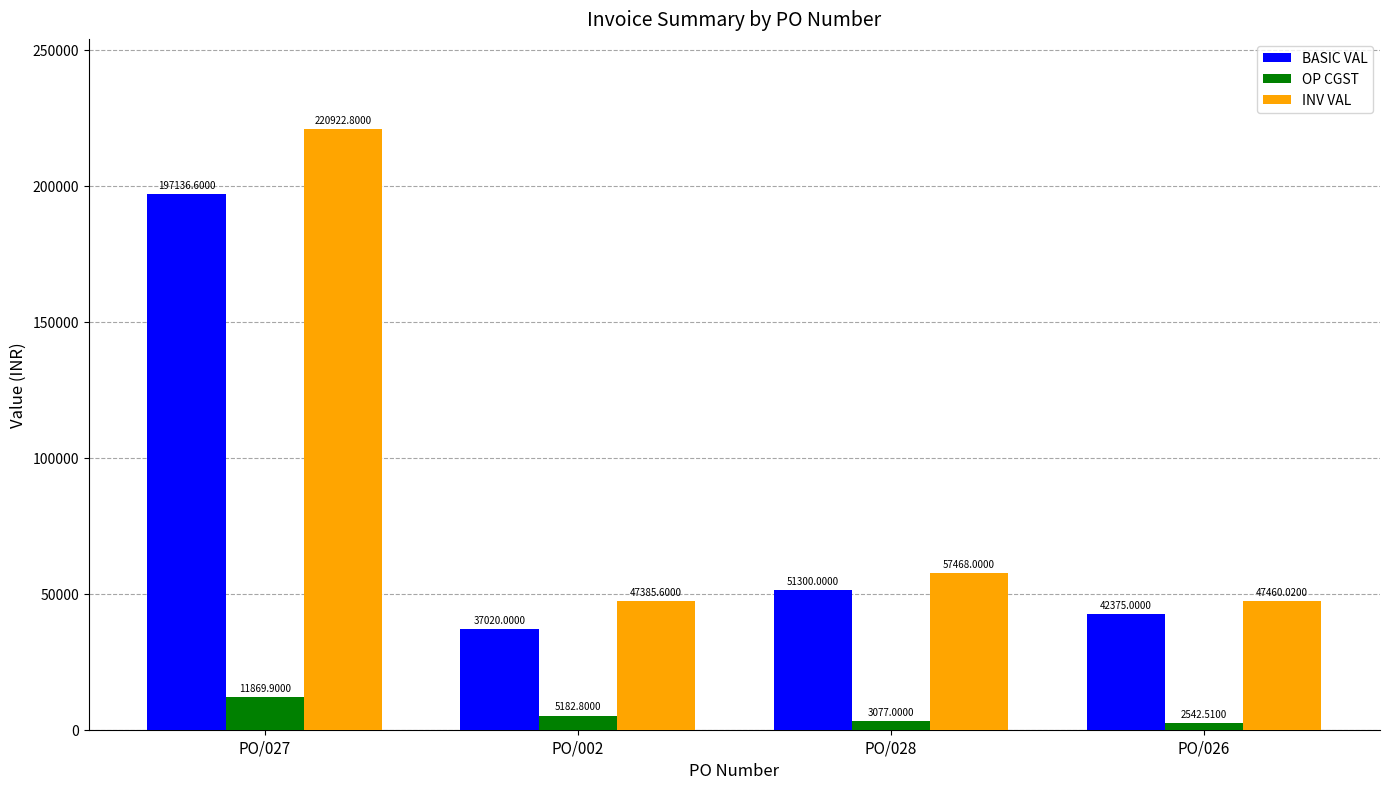

How many data points in INV VAL are less than 57468?

2